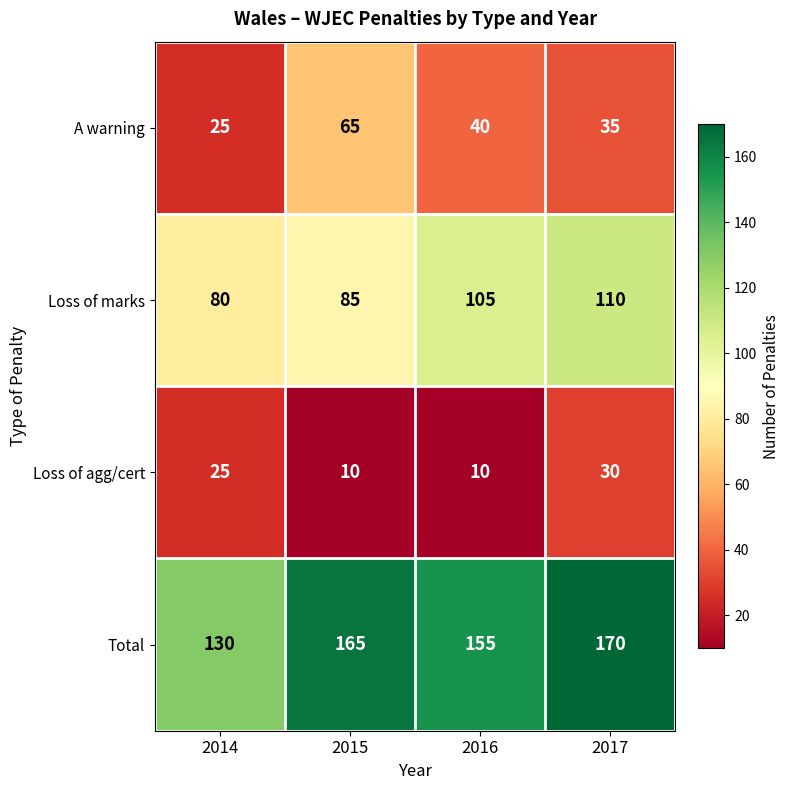

The Loss of agg/cert series shows 10 at 2016. True or false?

True